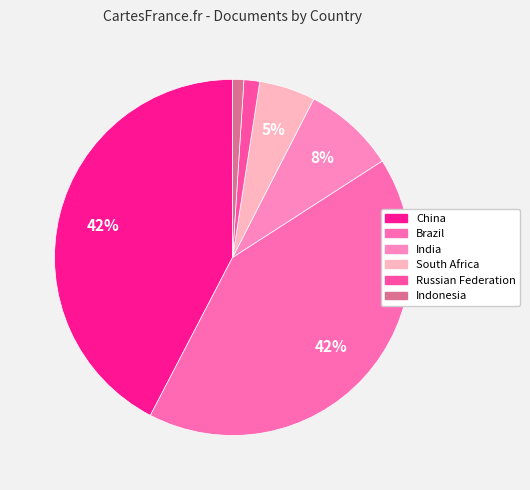

Which category has the smallest portion of the pie?

Indonesia